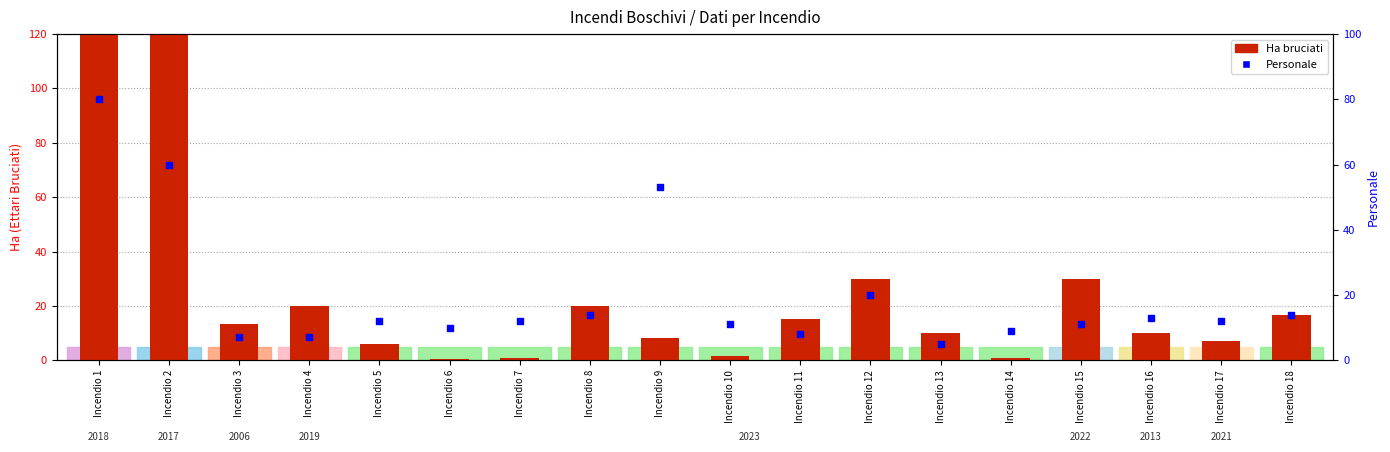

What is the total value across all series at Incendio 18?

30.5